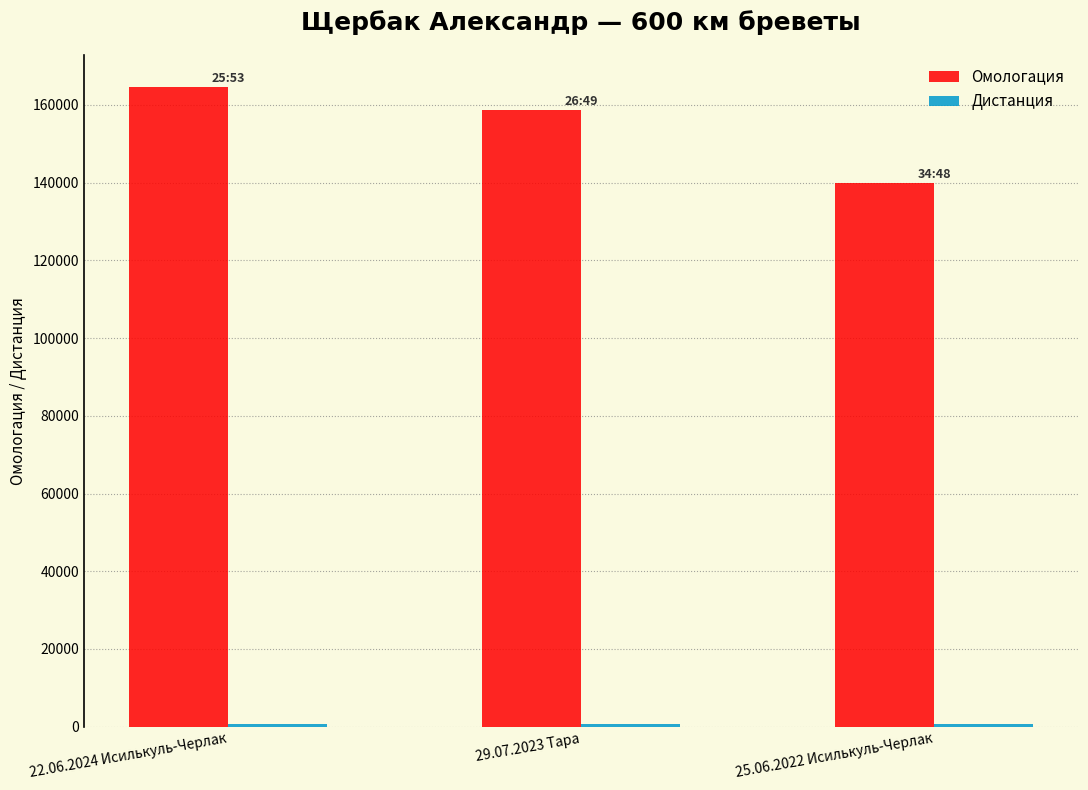

Which series has the largest range (max minus min)?

Омологация